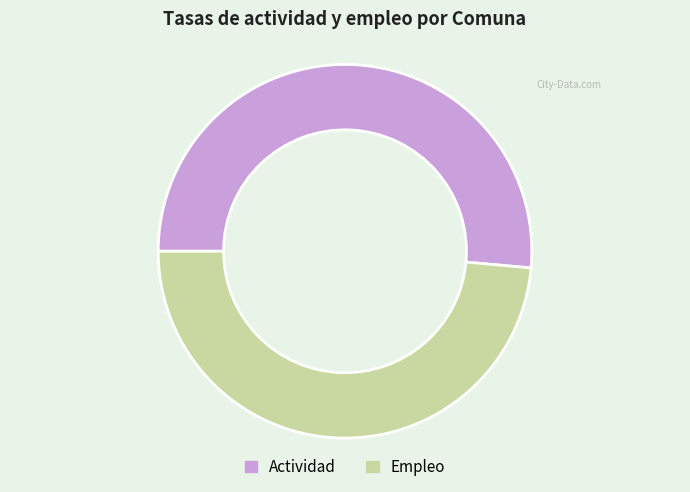

Does any single category account for the majority?

Yes